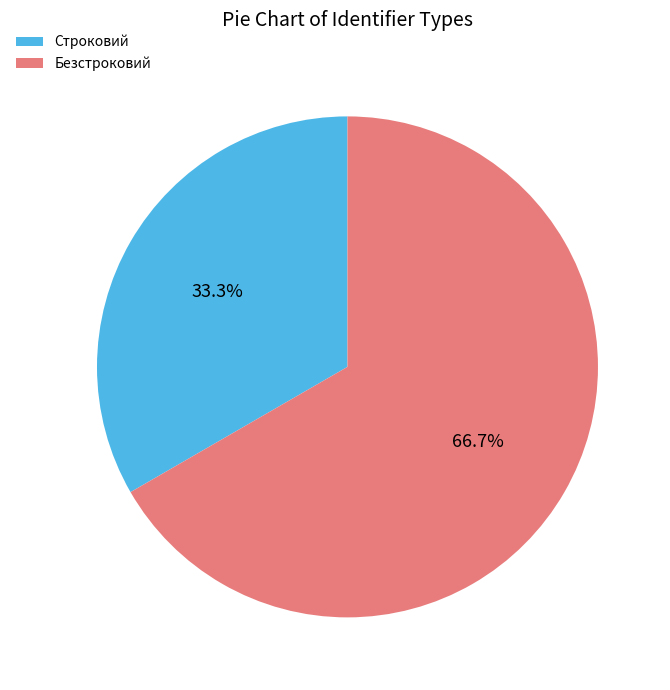

Is Безстроковий the majority of the pie?

Yes